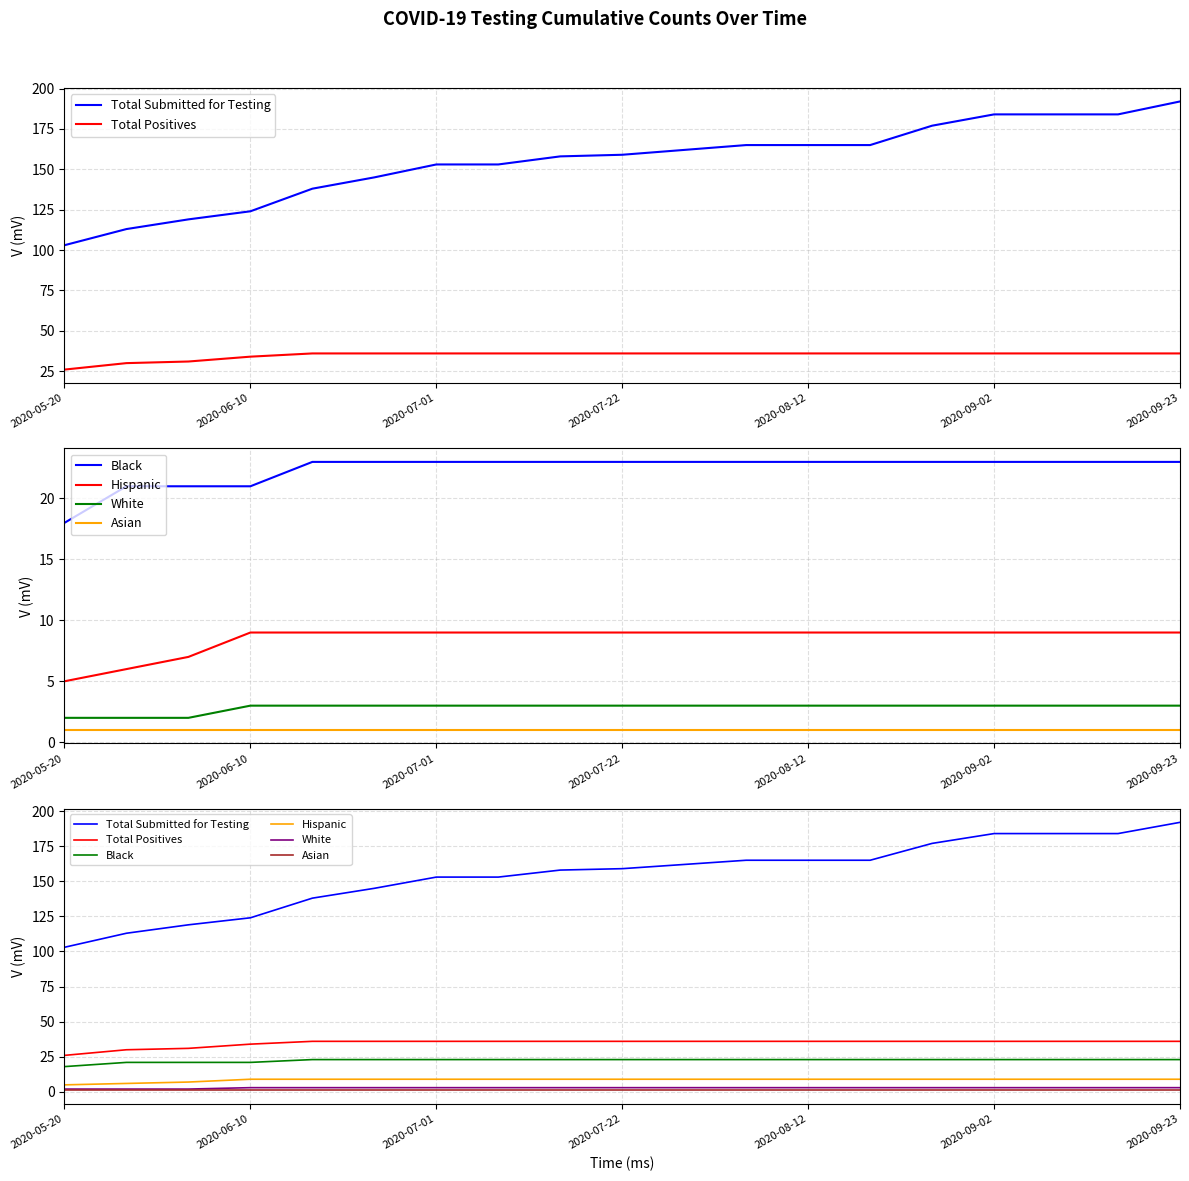

True or false: White and Total Submitted for Testing cross at least once.

False